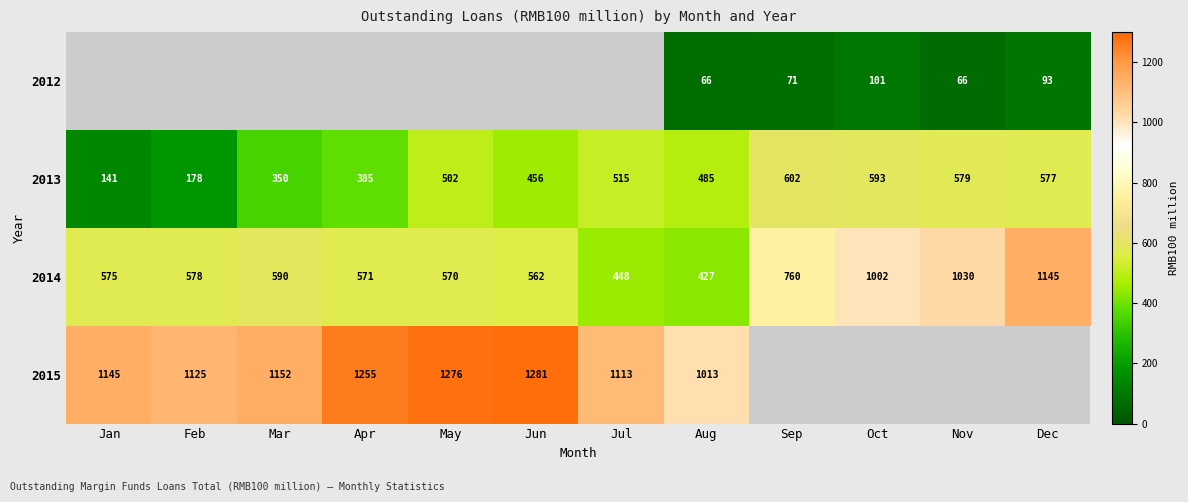

What is the spread (max minus min) of values at Dec?

1052.1